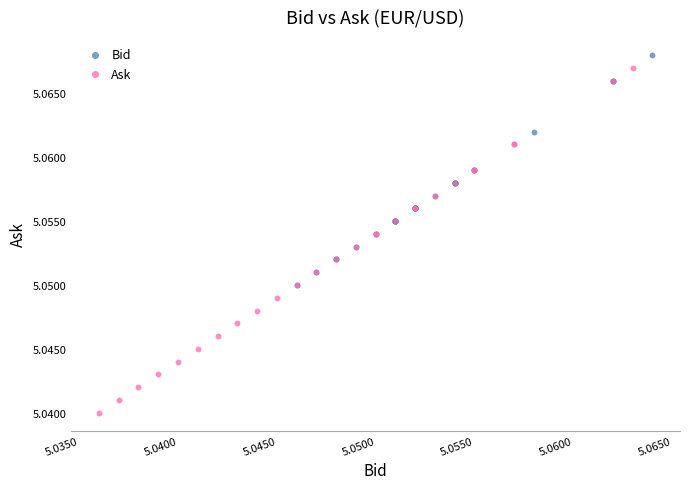

Which series reaches the minimum Y coordinate?

Ask